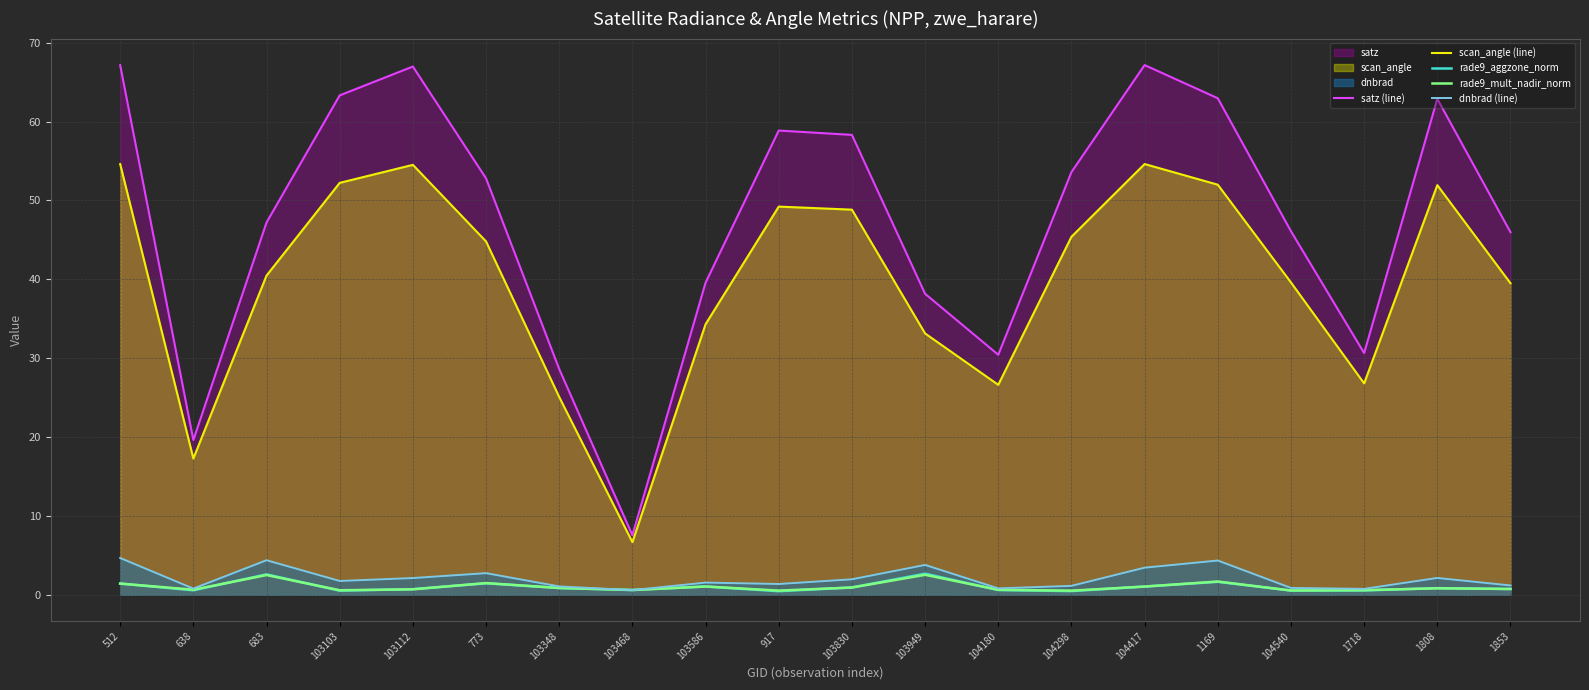

What is the label of the 20th point from the right?

512